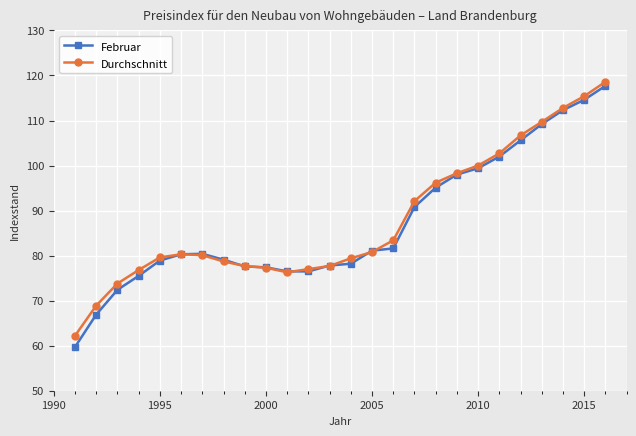

What are all the series names shown in the legend?

Februar, Durchschnitt